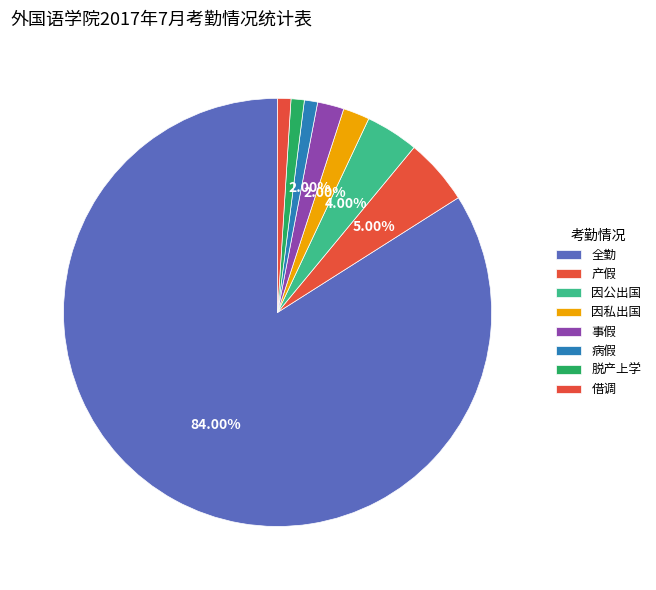

Combined, what portion of the pie is 事假 and 因私出国?

4.0%